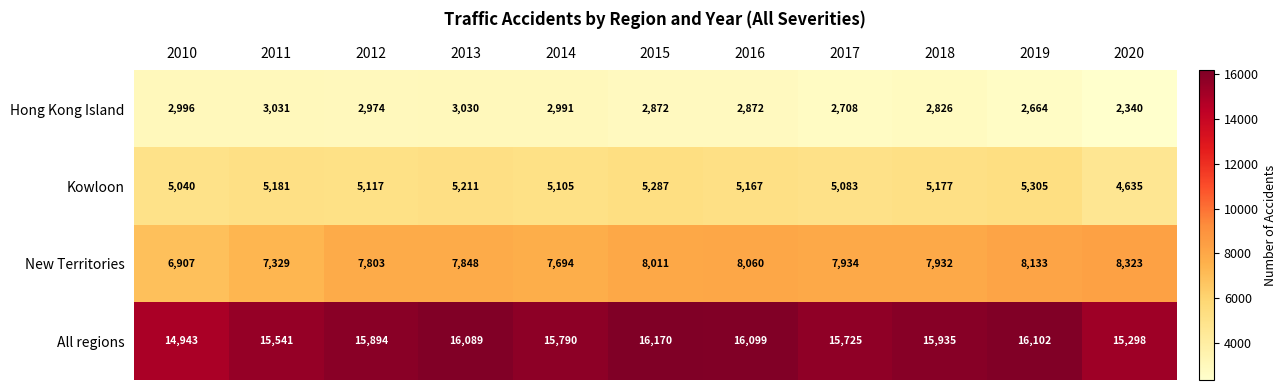

Which label corresponds to the smallest value in the chart?

2020